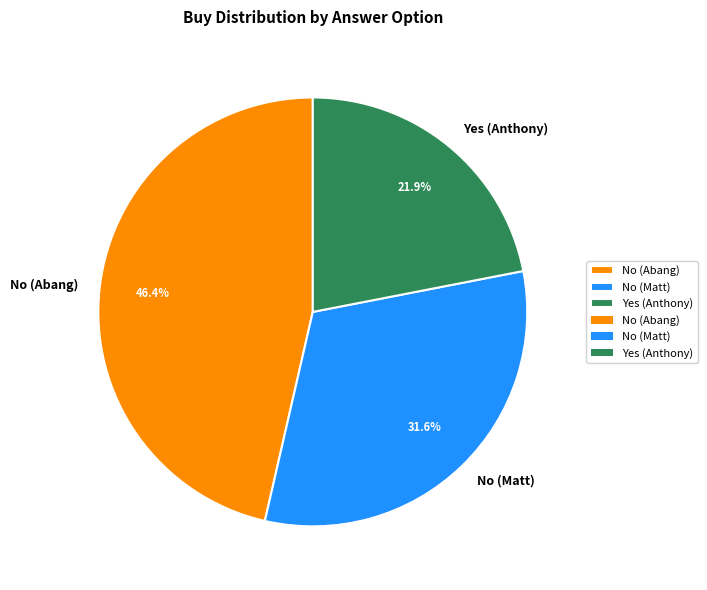

True or false: No (Abang) accounts for 39% of the total.

False